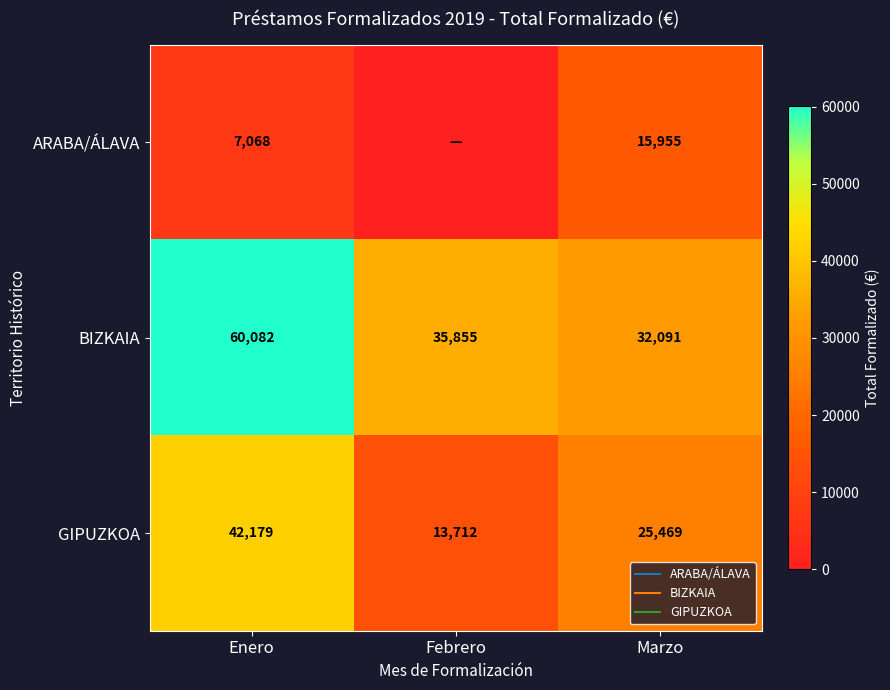

What is the difference between the second highest and minimum values in the GIPUZKOA series?

11756.5